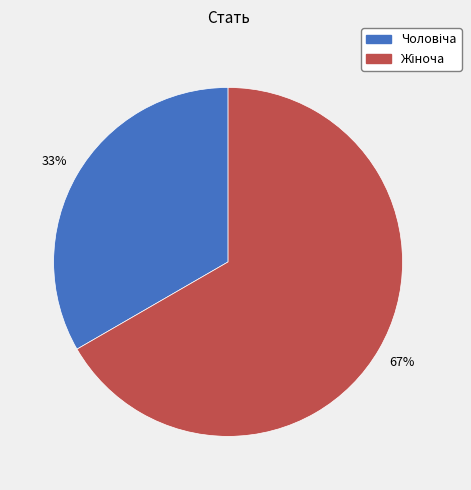

To the nearest percent, what is the average slice percentage?

50%